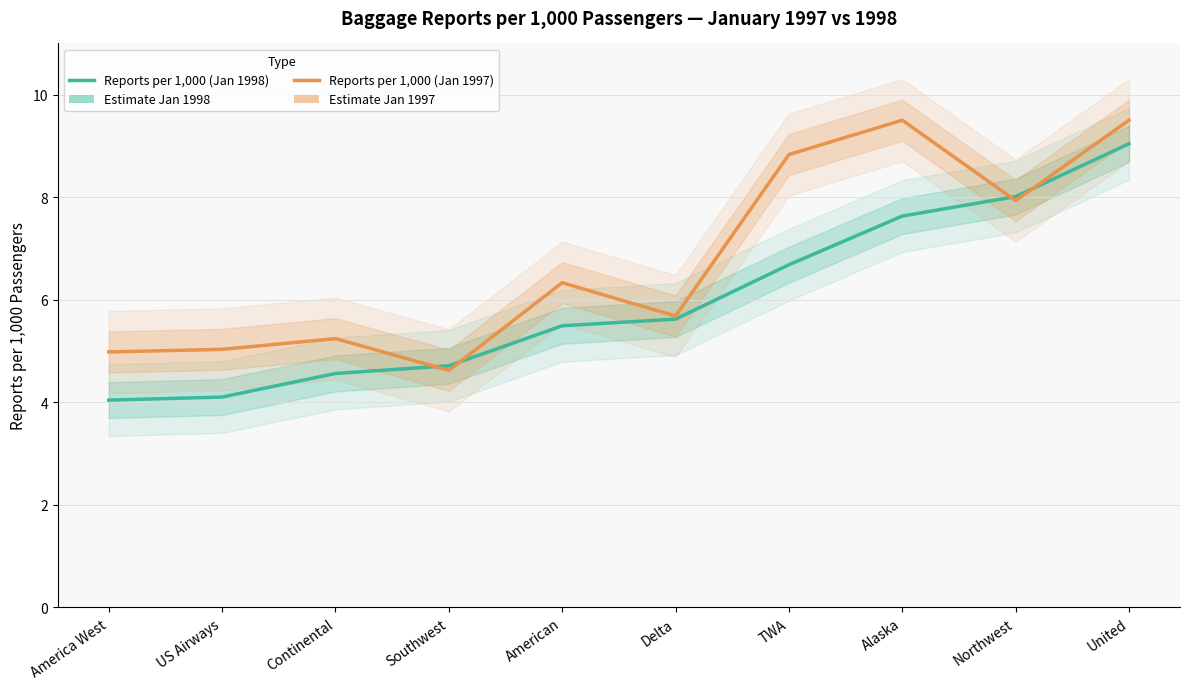

Where is Reports per 1,000 (Jan 1997) nearest to the value 7?

American